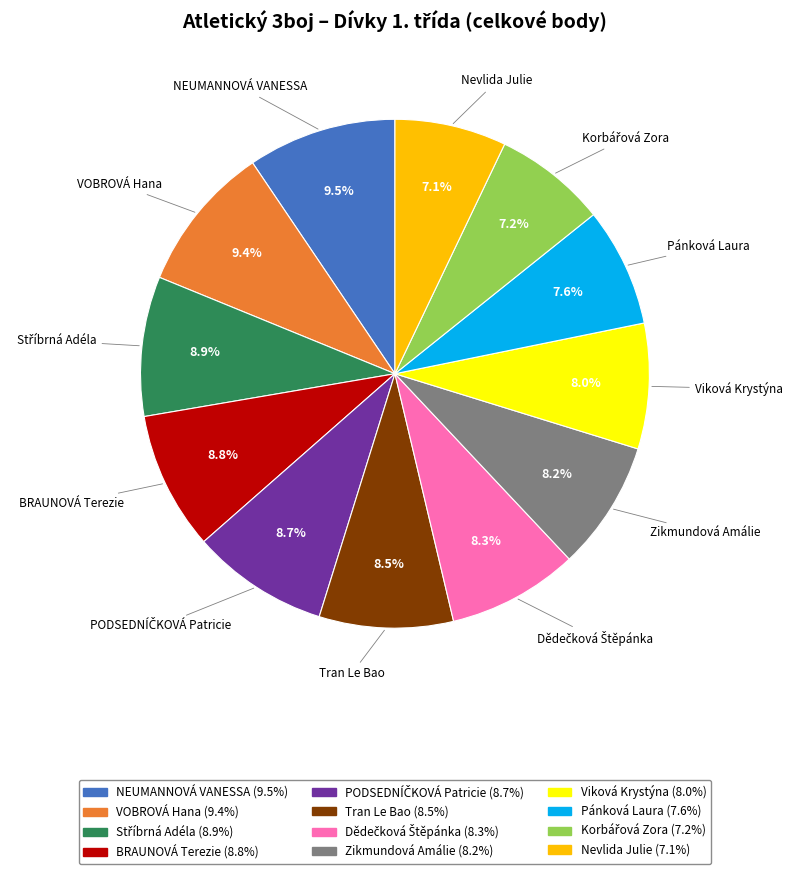

True or false: Pánková Laura accounts for 16% of the total.

False